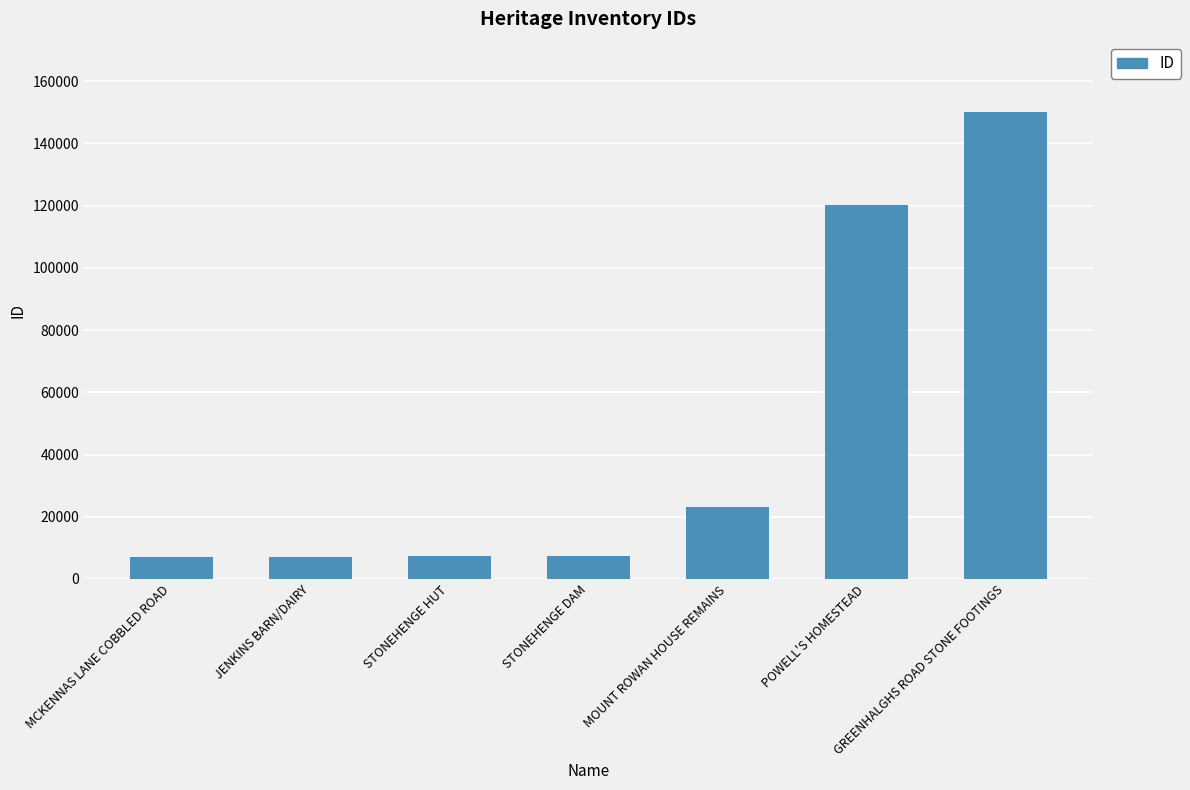

What is the greatest value displayed?

150192